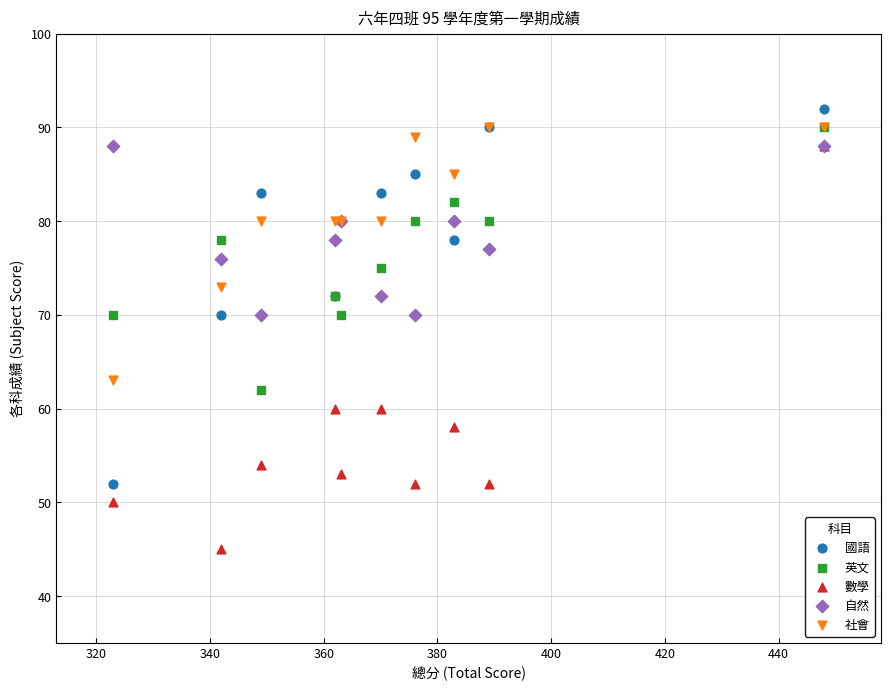

In the 數學 series, what Y value is closest to 66?

60